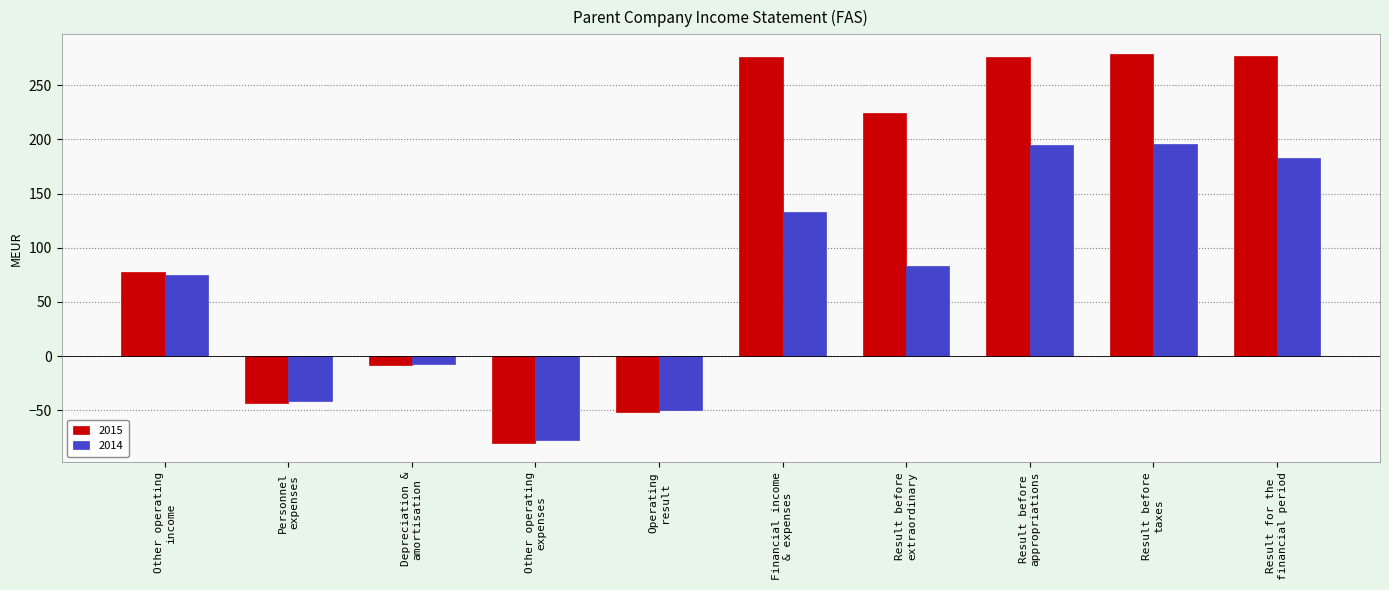

At how many categories does at least one series exceed 17?

6